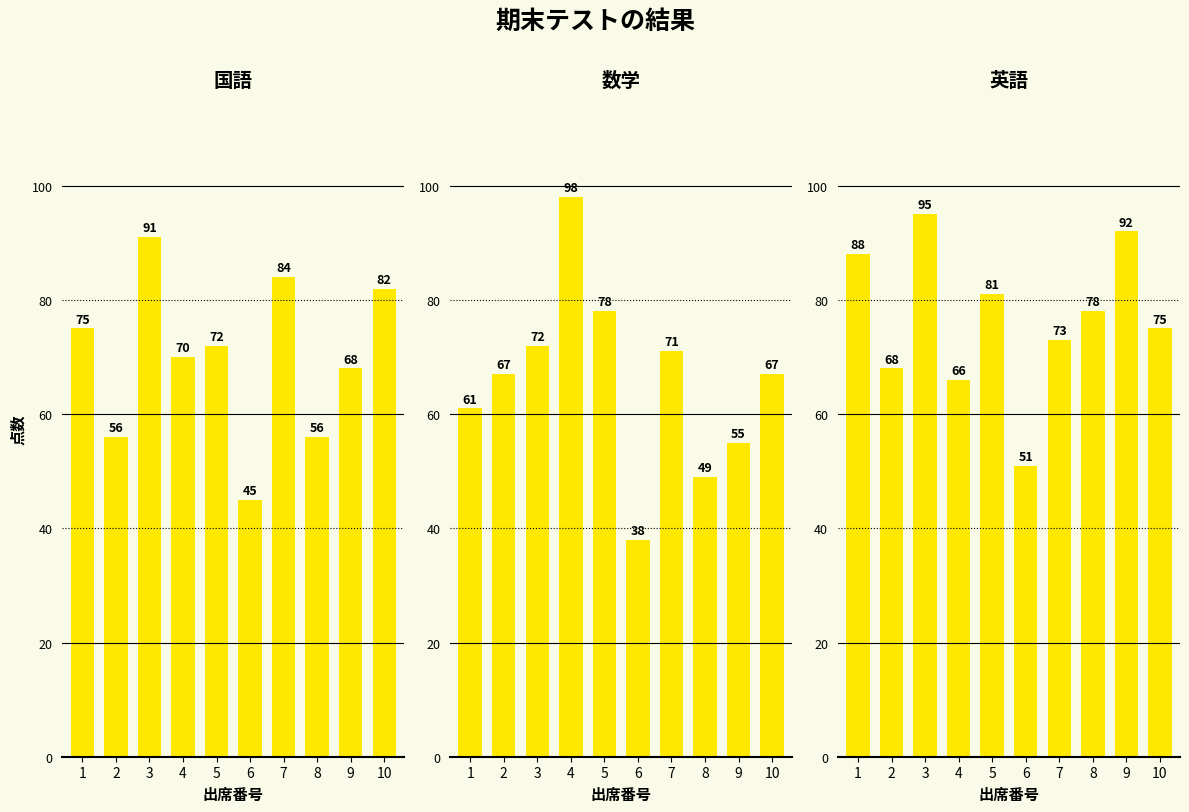

Which series changed the most between 6 and 9?

英語